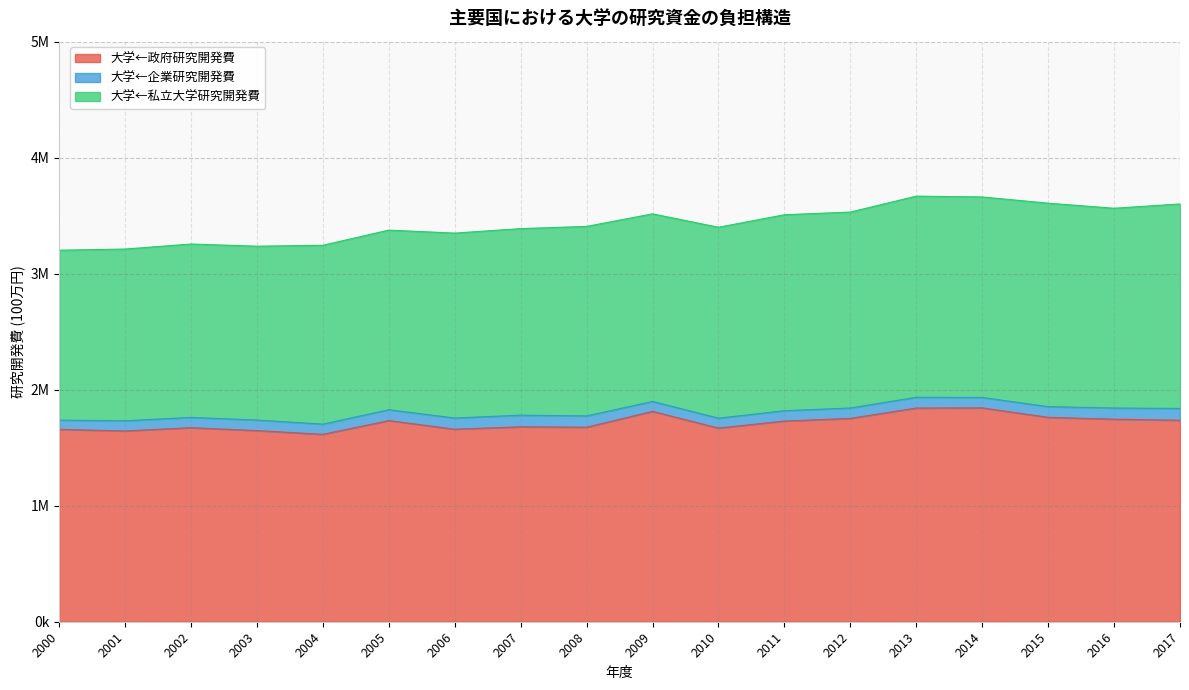

At which category does the chart reach its peak across all series?

2014